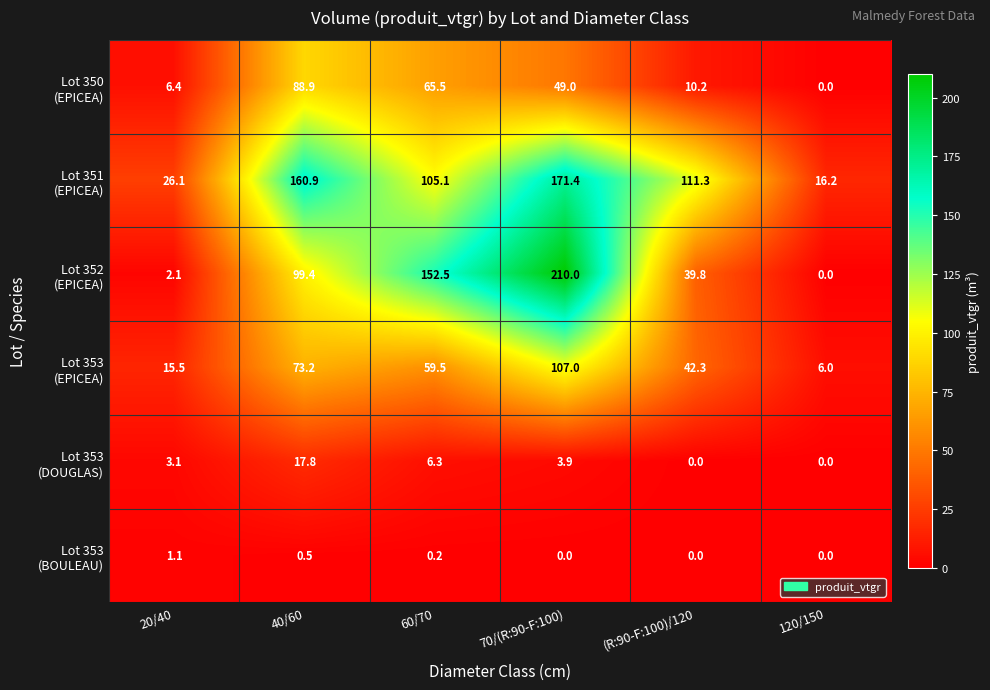

How many categories are shown in the chart?

6